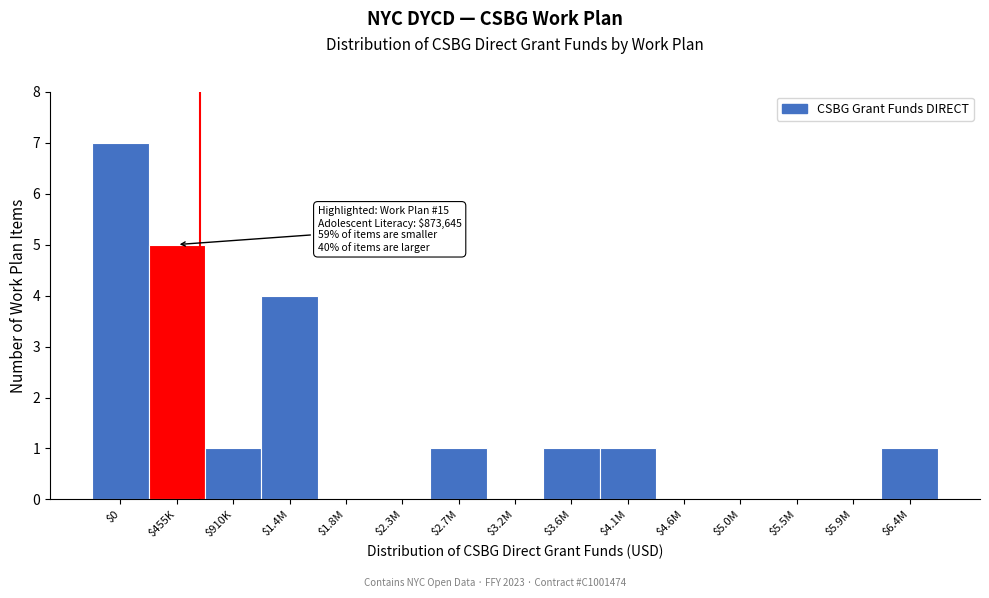

The value at $3.6M is 0. True or false?

False